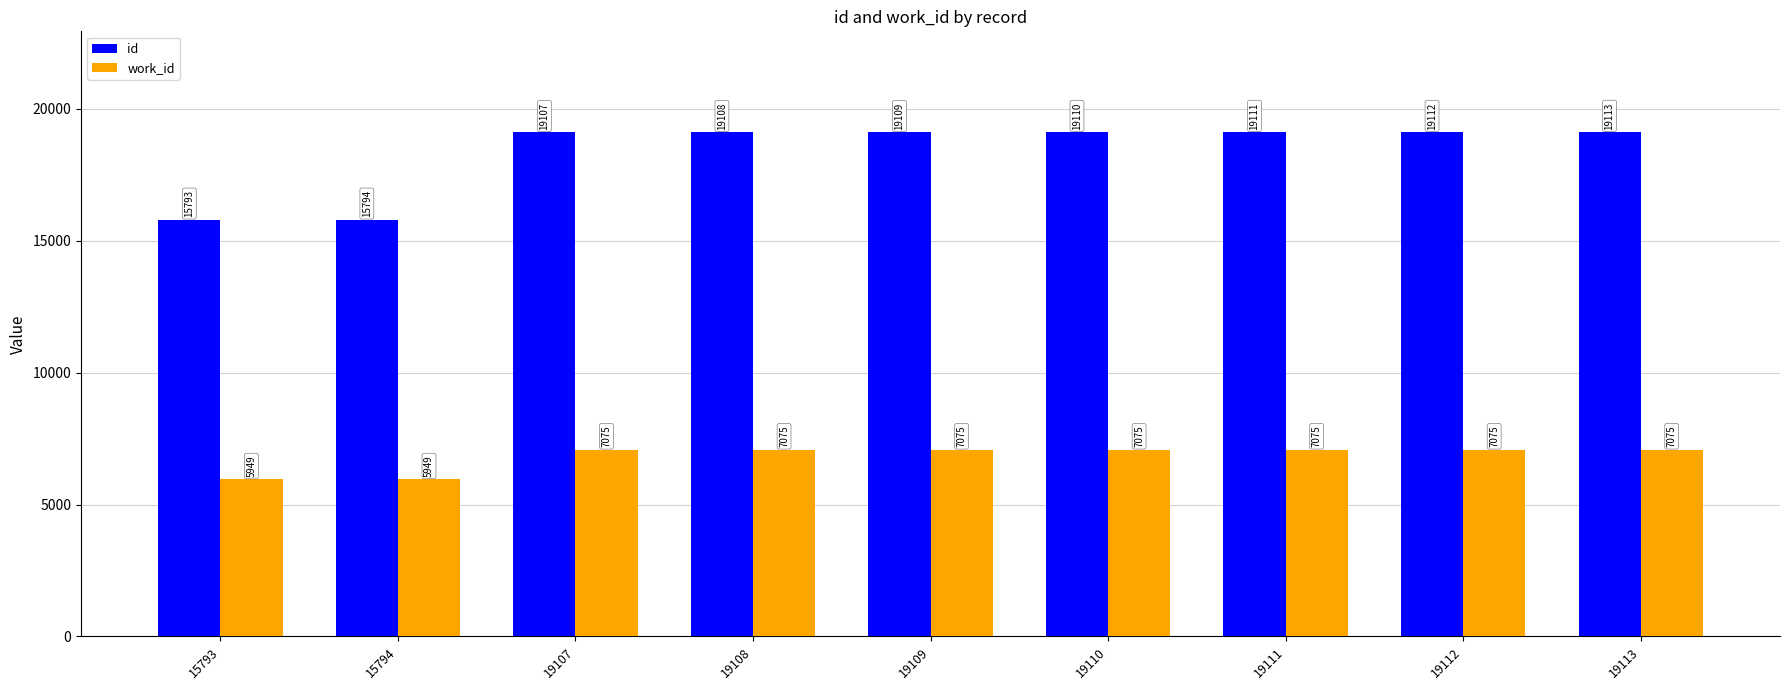

List the series in order of their peak value, lowest first.

work_id, id